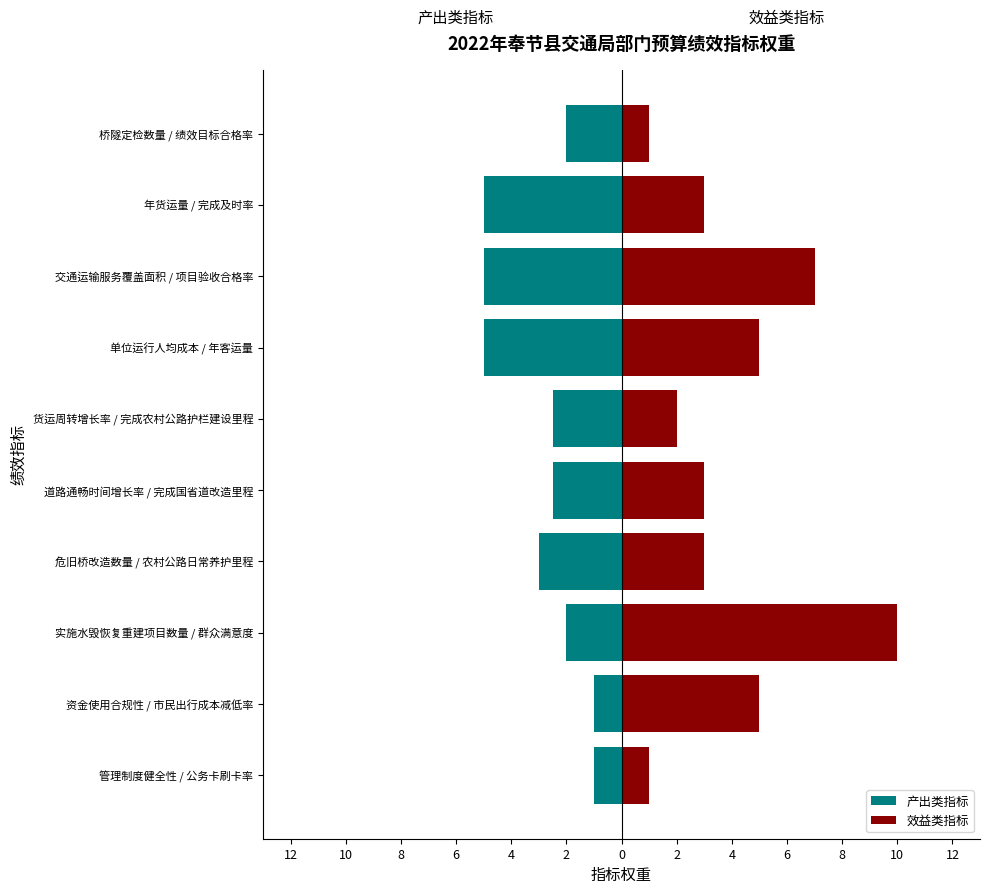

Read the 产出类指标 value at 年货运量 / 完成及时率.

-5.0